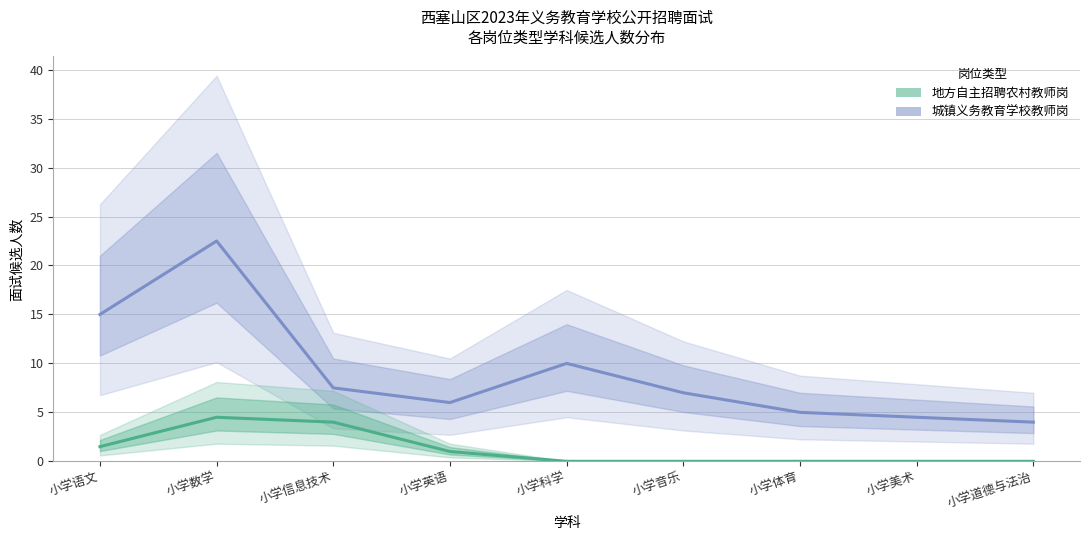

List the labels in order of 城镇义务教育学校教师岗 value, smallest first.

小学道德与法治, 小学美术, 小学体育, 小学英语, 小学音乐, 小学信息技术, 小学科学, 小学语文, 小学数学